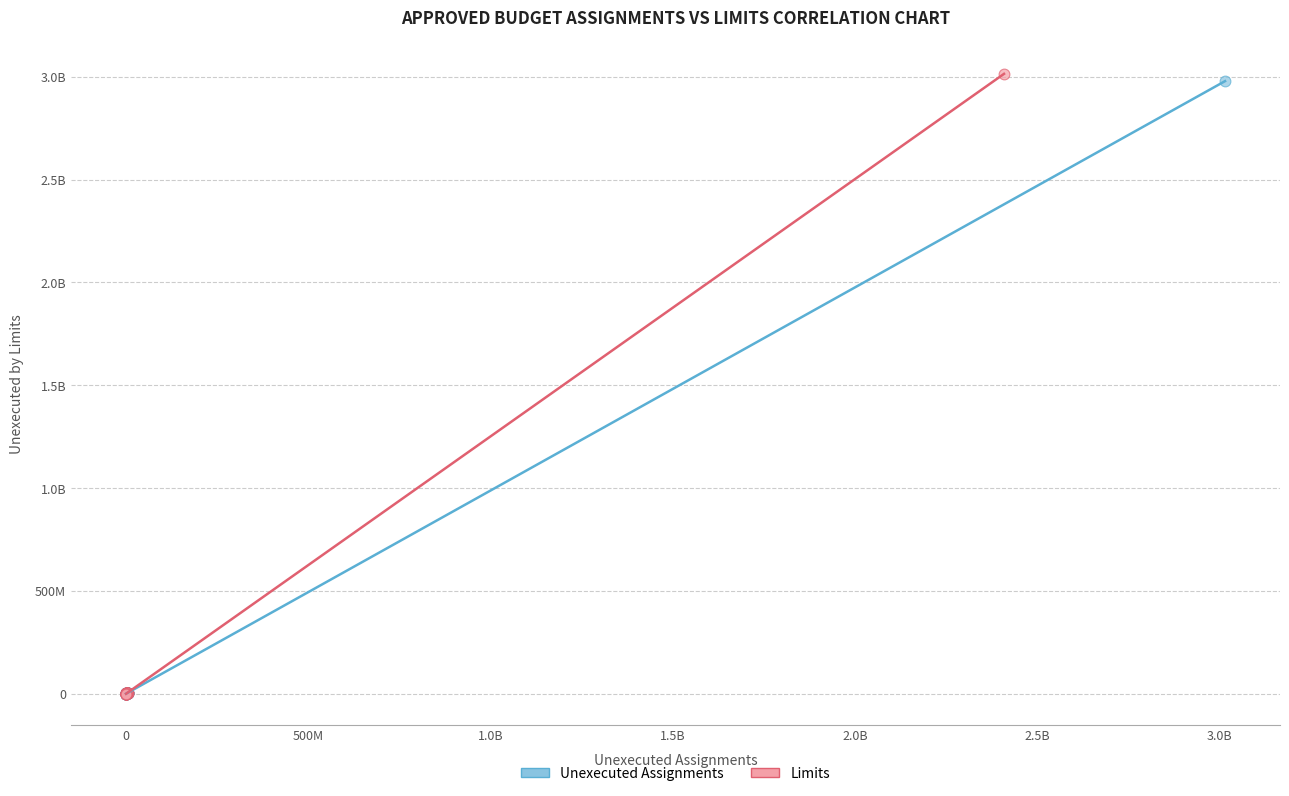

What are all the series names shown in the legend?

Unexecuted Assignments, Limits